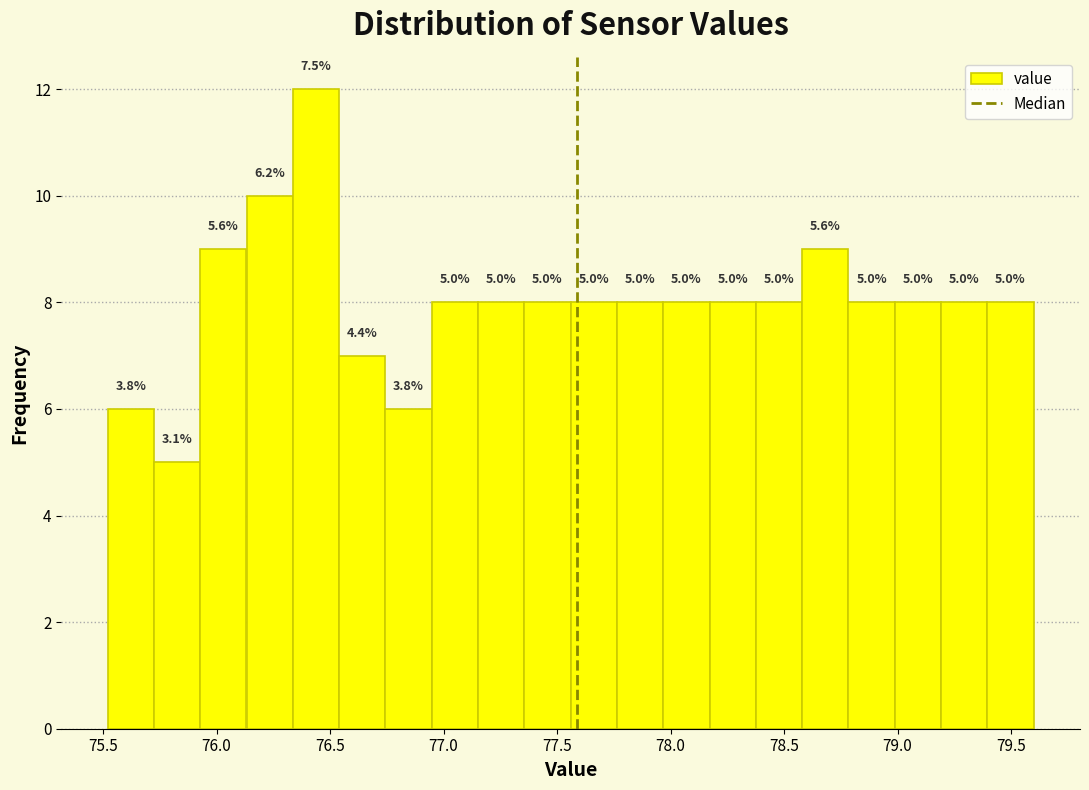

Which range on the x-axis has the tallest bar?

76.35 to 76.55